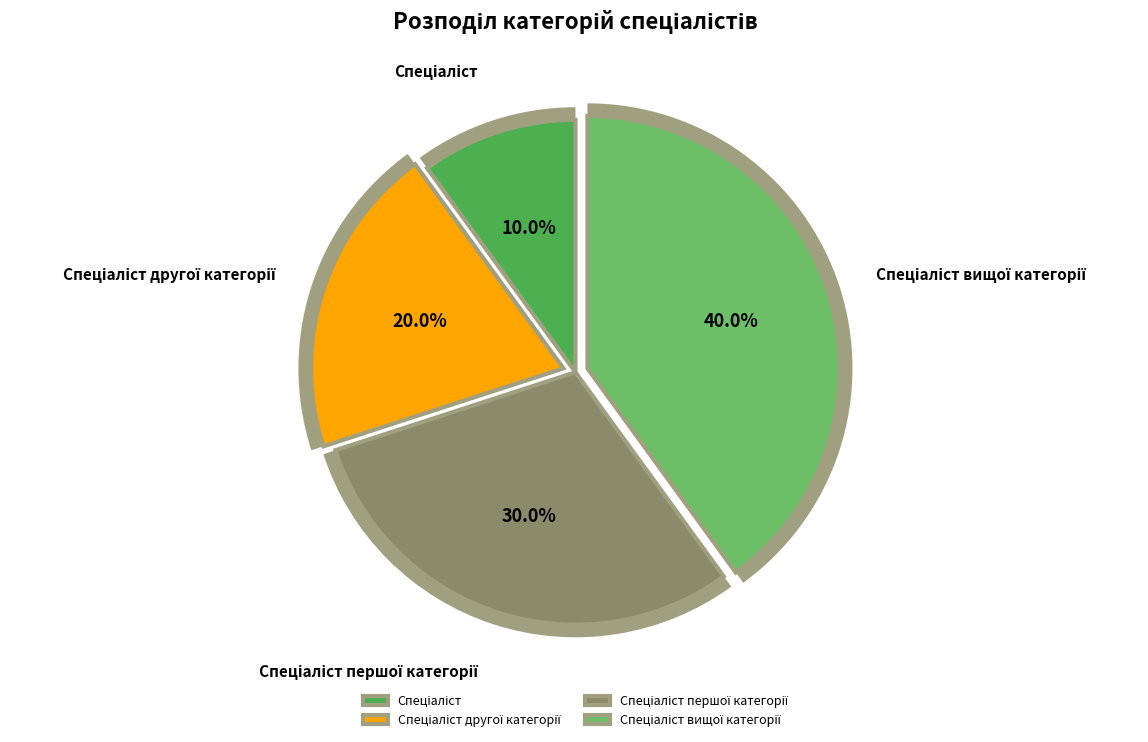

What percentage is the Спеціаліст першої категорії slice, to the nearest percent?

30%